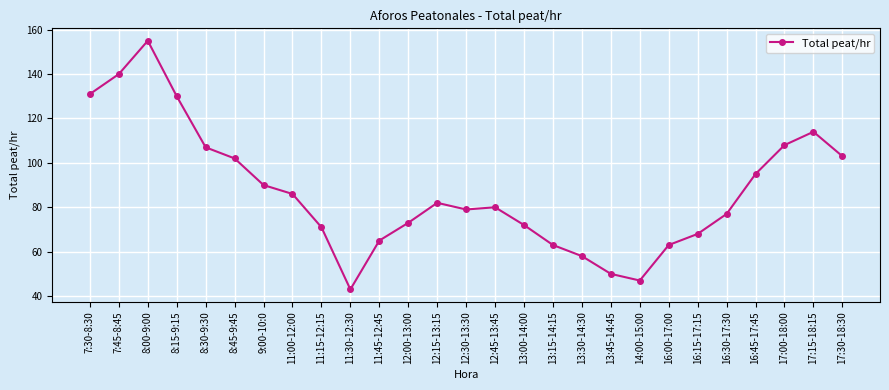

What is the smallest value displayed?

43